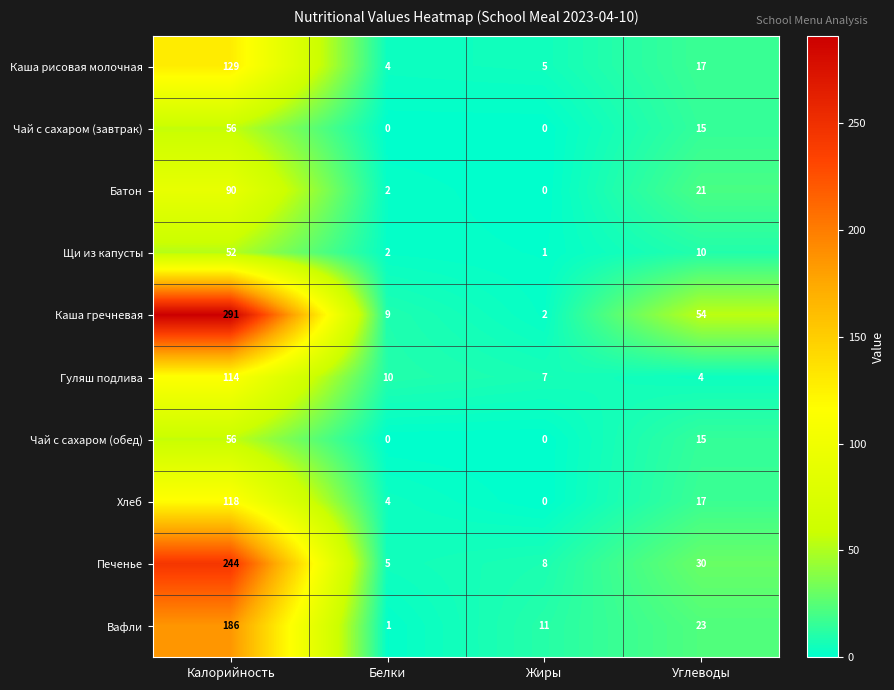

Count the Чай с сахаром (обед) values in the range 0 to 56.

4